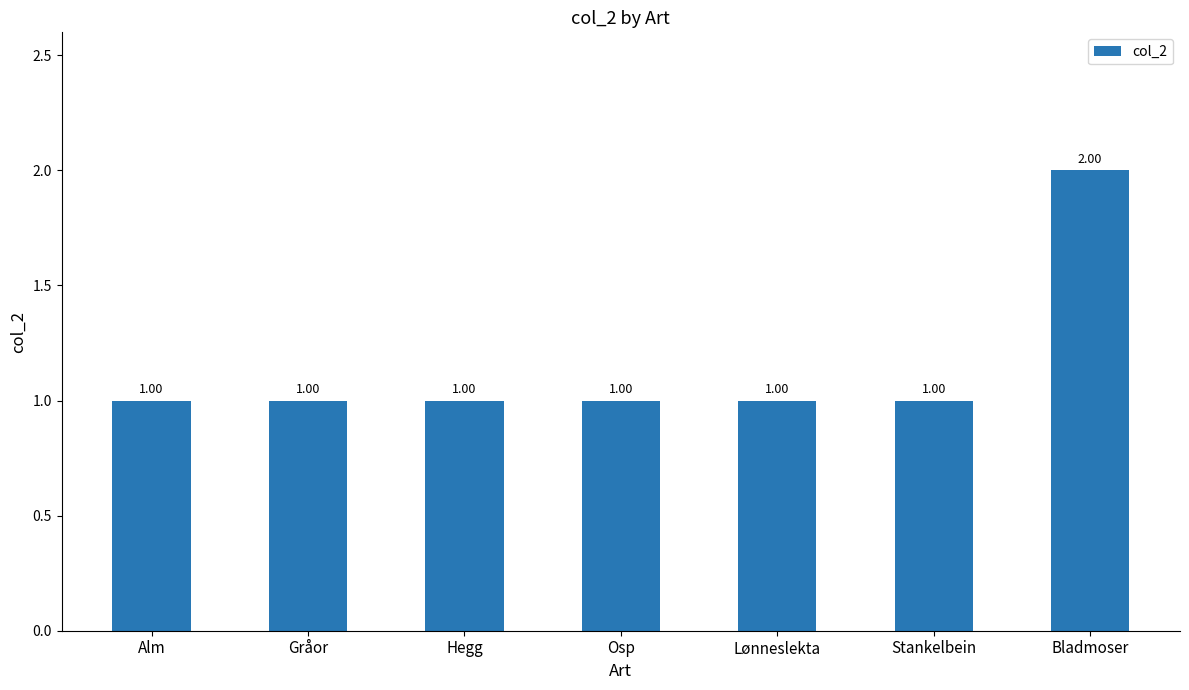

What is the label of the 4th bar from the right?

Osp